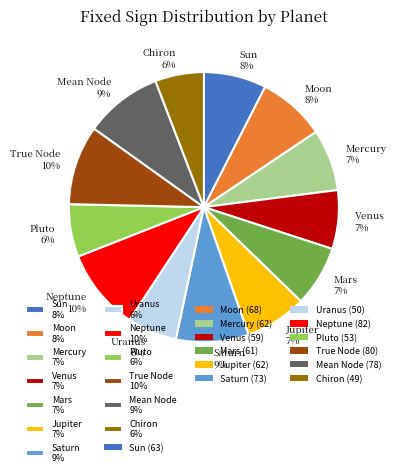

True or false: Moon accounts for 8% of the total.

True